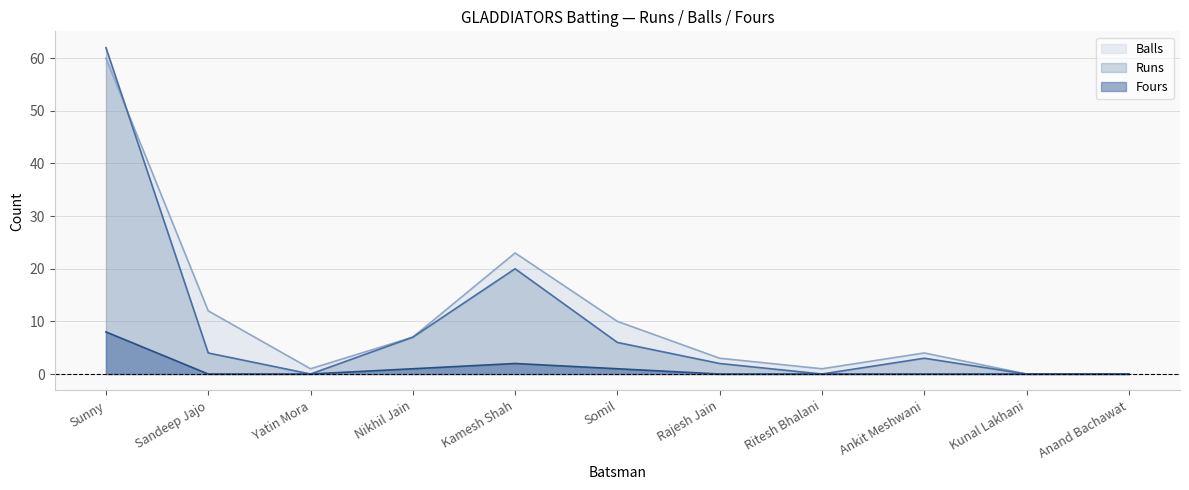

True or false: Runs and Fours intersect in this chart.

False